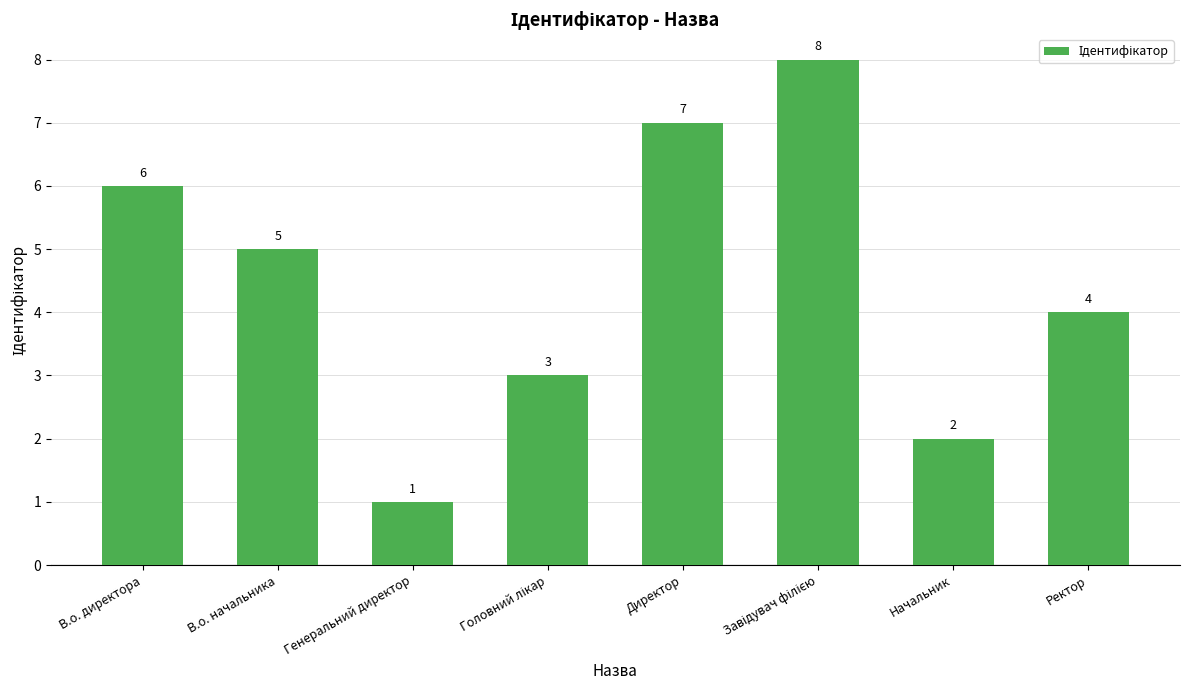

Between Директор and Генеральний директор, which is larger?

Директор